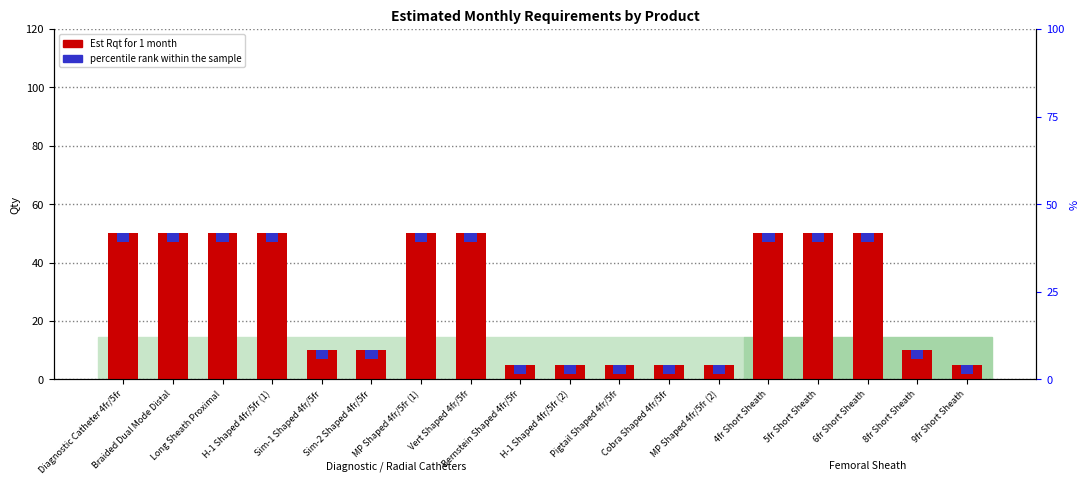

What is the ratio of the value at Vert Shaped 4fr/5fr to the value at 9fr Short Sheath?

10.0